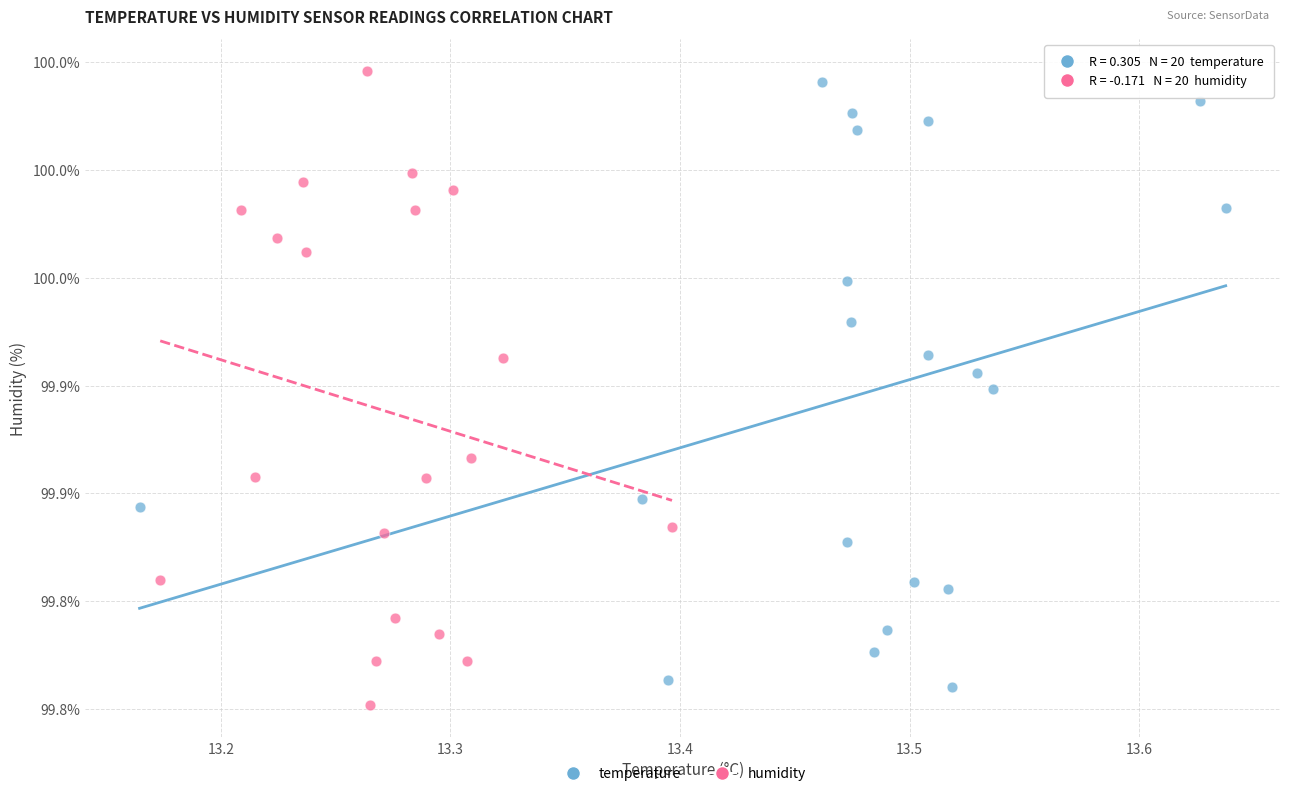

What are all the series names shown in the legend?

temperature, humidity